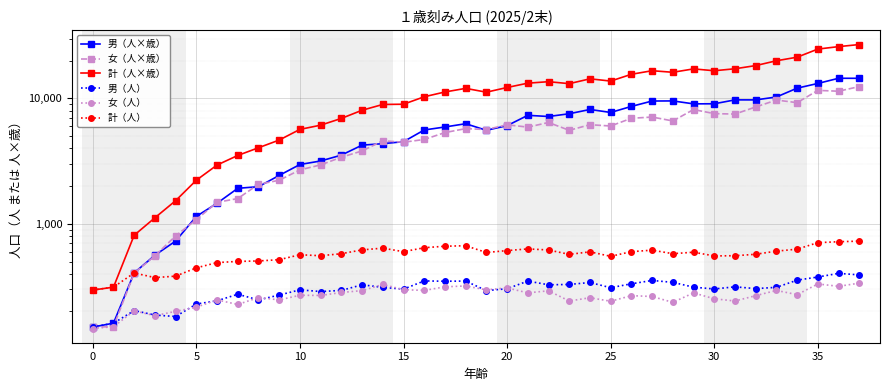

Rank the series by their maximum value, from lowest to highest.

女（人）, 男（人）, 計（人）, 女（人×歳）, 男（人×歳）, 計（人×歳）